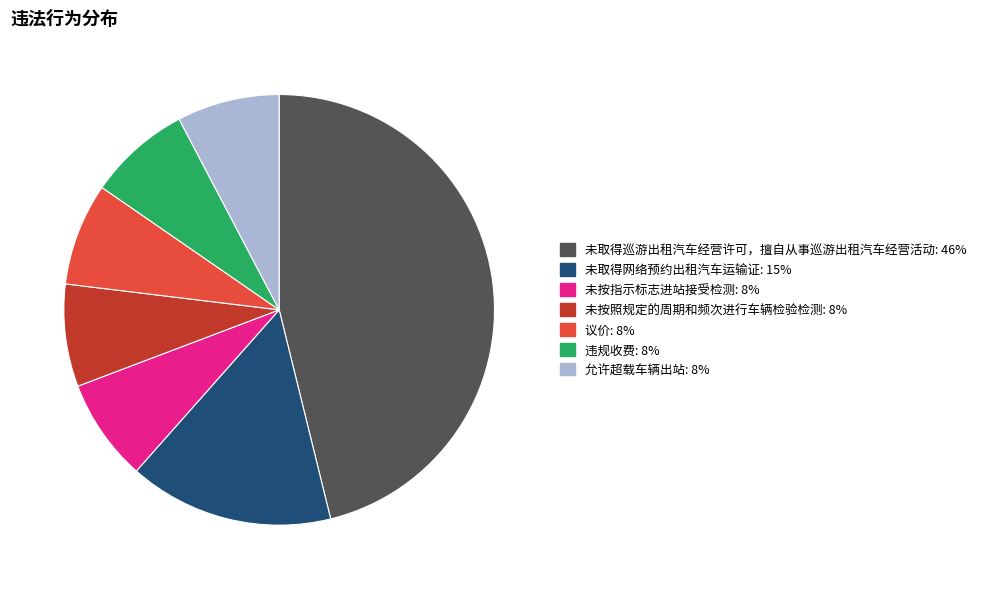

Is there any slice that represents more than half of the pie?

No